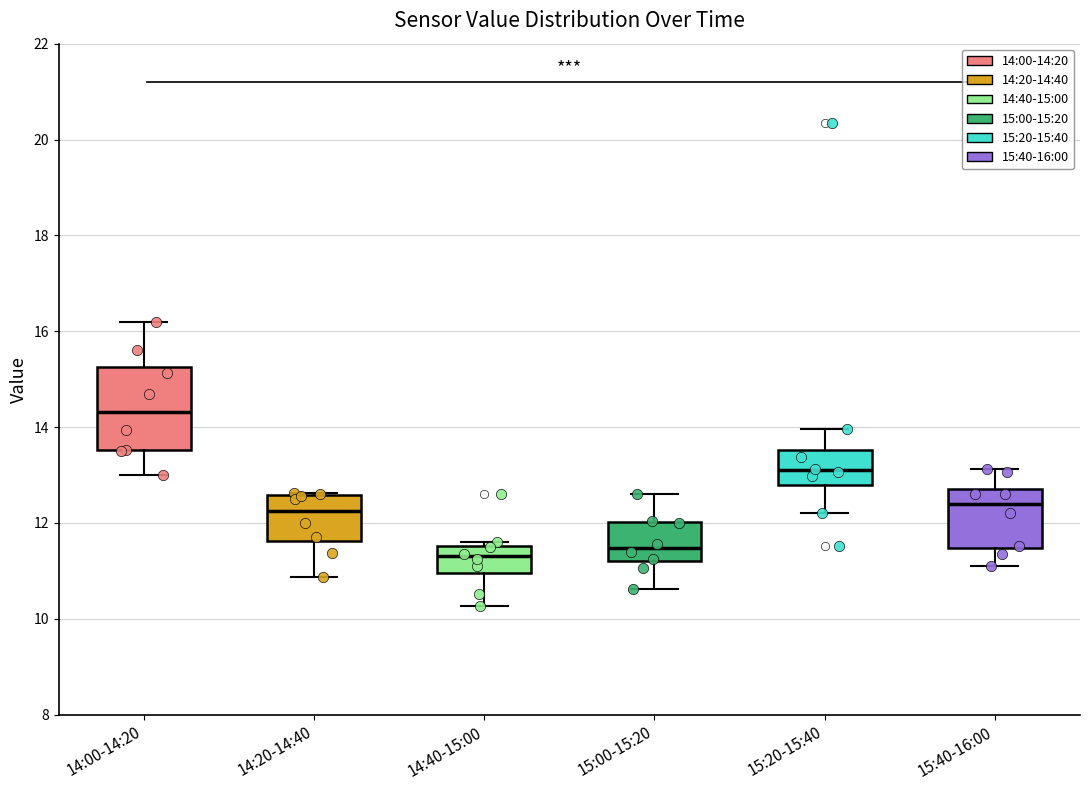

Which box's median line is the highest?

14:00-14:20